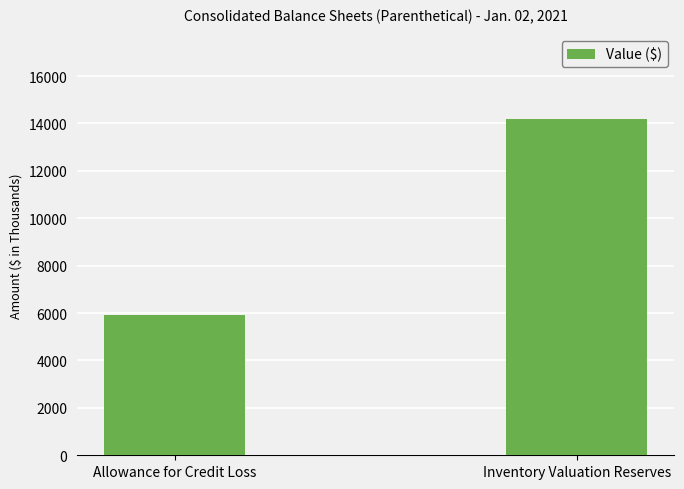

Approximately how many times larger is the value at Allowance for Credit Loss compared to Inventory Valuation Reserves?

0.4